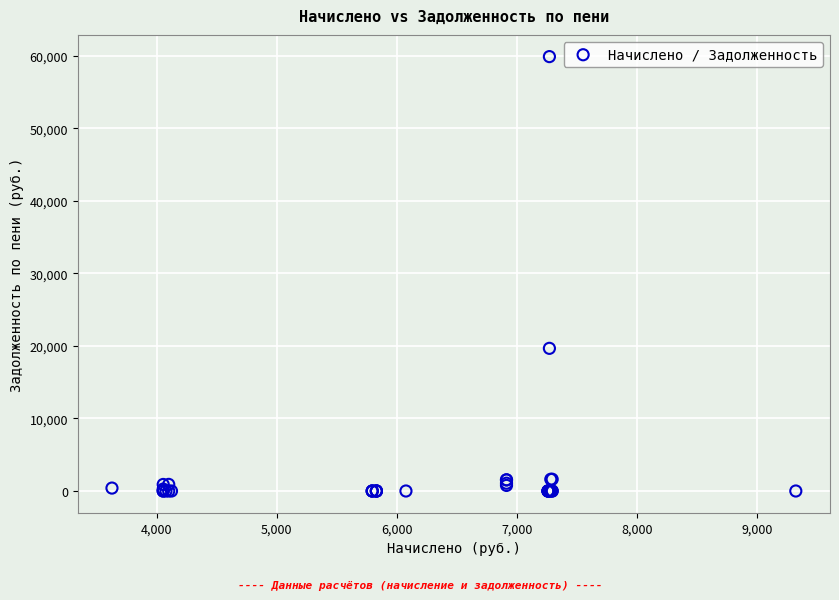

What Y value in the scatter plot is closest to 29934?

19662.4